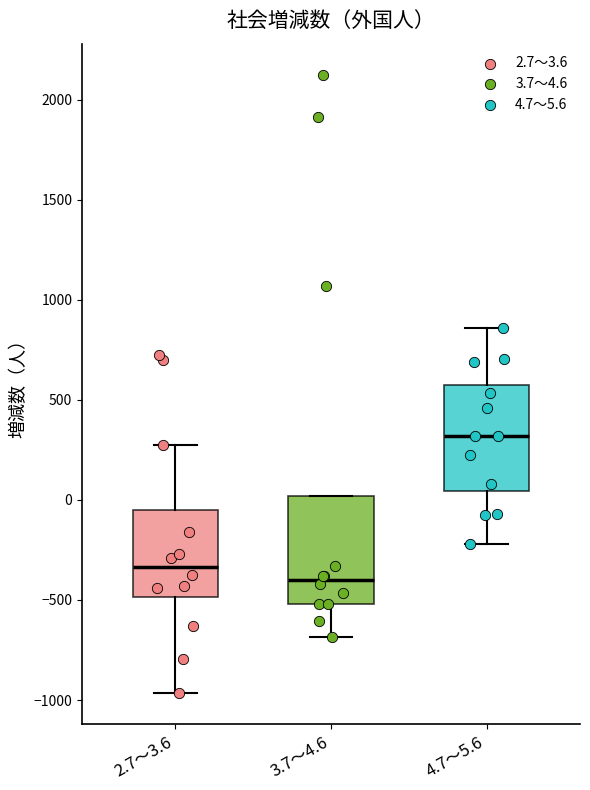

Reading left to right, read every box against the y-axis: the position of its median line, the range the box covers, and the ends of its whiskers. The values are not printed on the chart, so give them approximately, as read against the axis.

2.7～3.6: median -350, box -500 to -50, whiskers -950 to 300
3.7～4.6: median -400, box -500 to 0, whiskers -700 to 0
4.7～5.6: median 300, box 50 to 550, whiskers -200 to 850